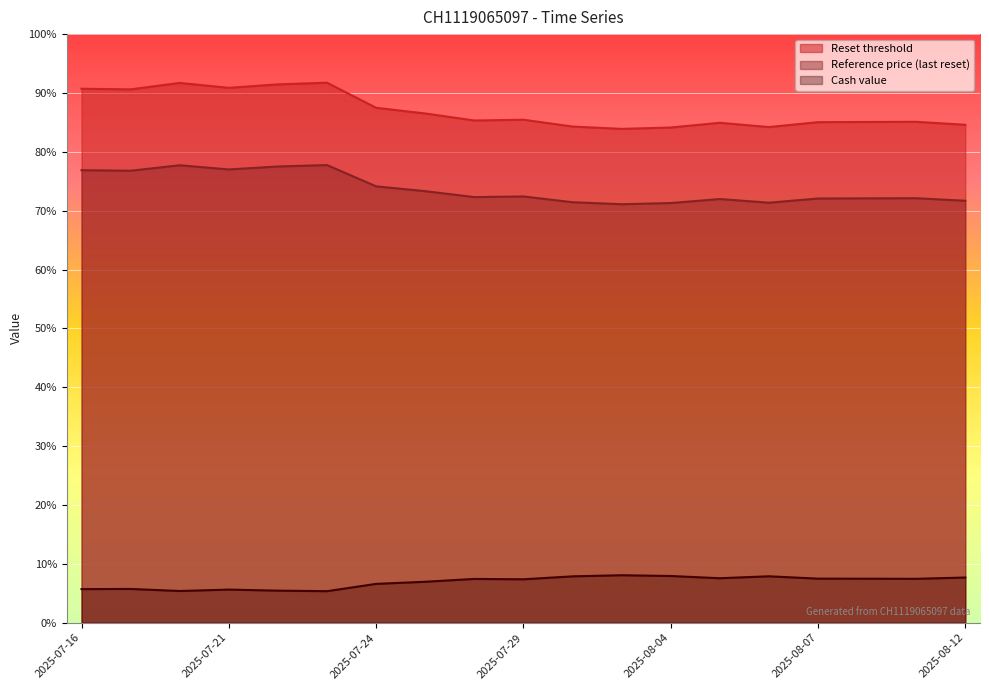

True or false: Reset threshold has more than 0 interior local peaks.

True